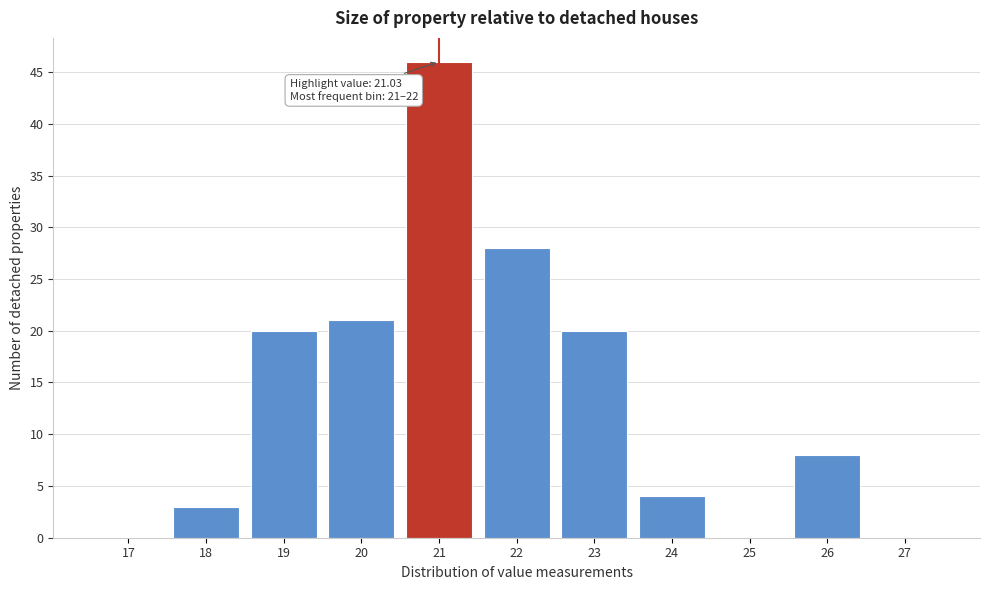

Reading right to left, transcribe all the data shown in this chart.

27=0	26=8	25=0	24=4	23=20	22=28	21=46	20=21	19=20	18=3	17=0